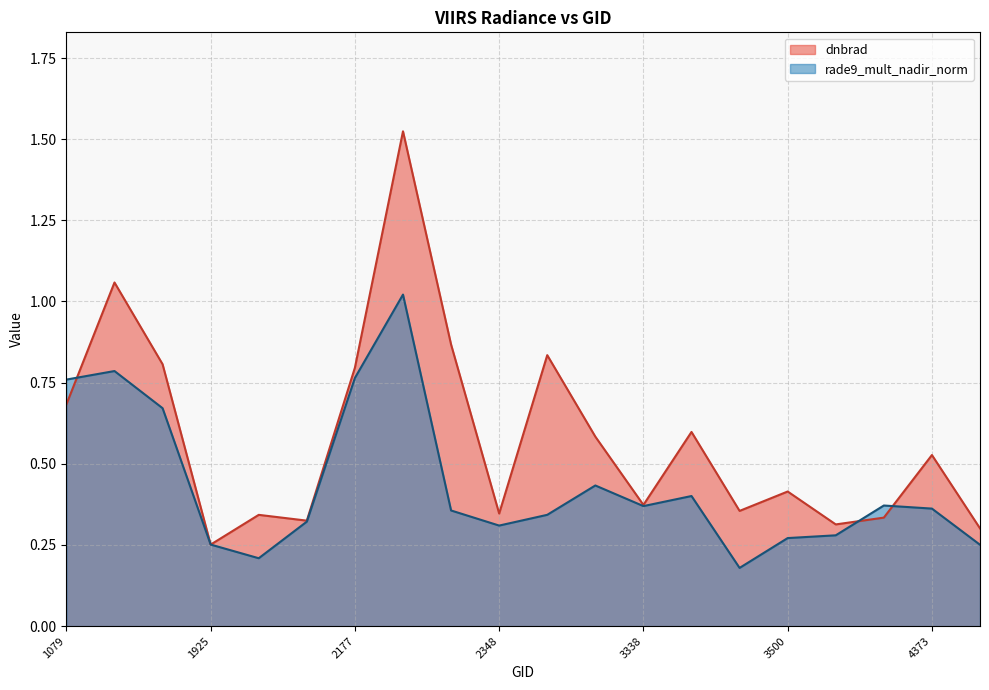

What is the total value across all series at 4373?

0.9